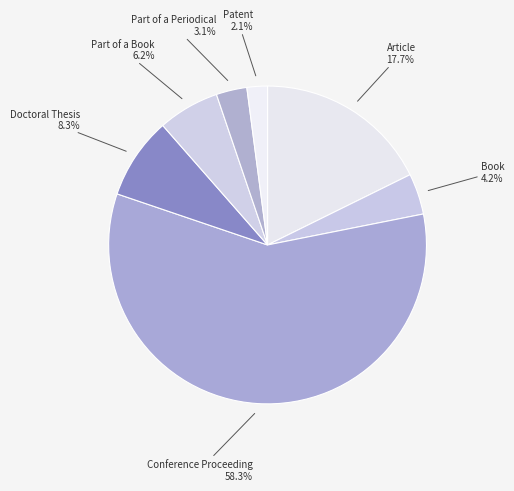

Is it true that Conference Proceeding is 58% of the pie?

True